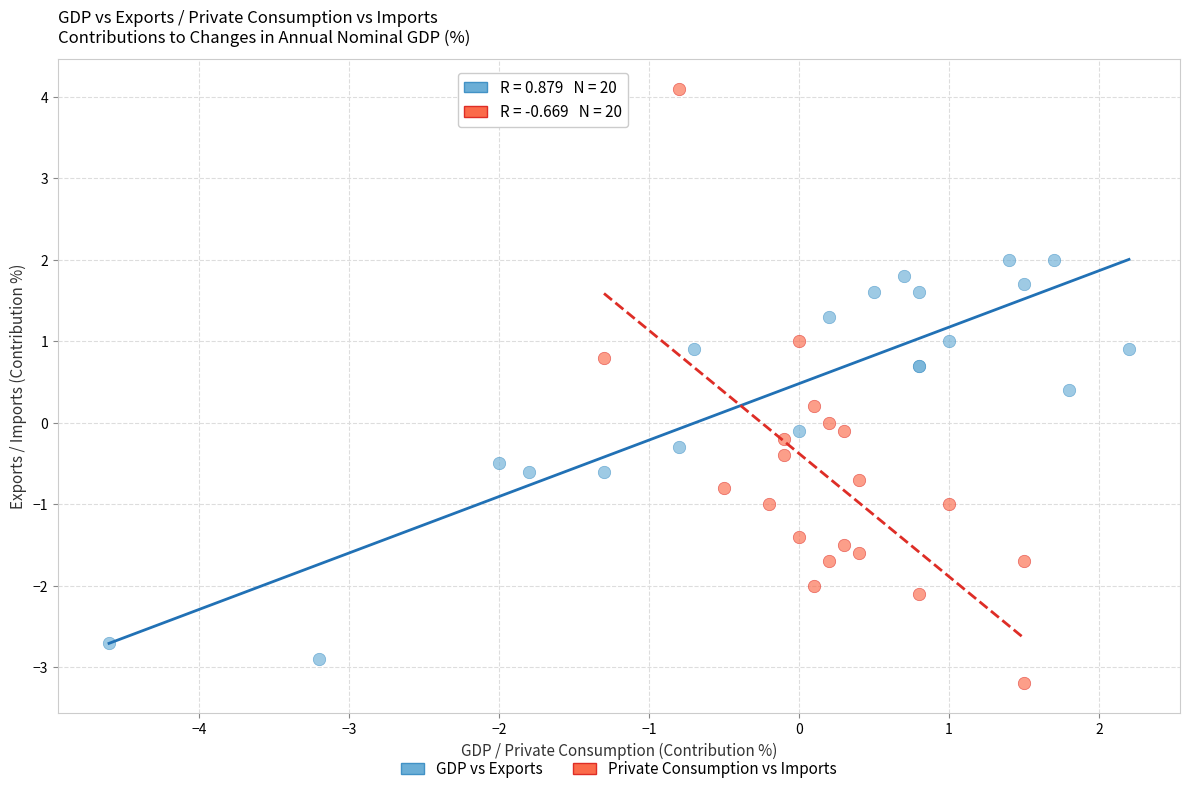

Which series contains the highest Y value?

Private Consumption vs Imports